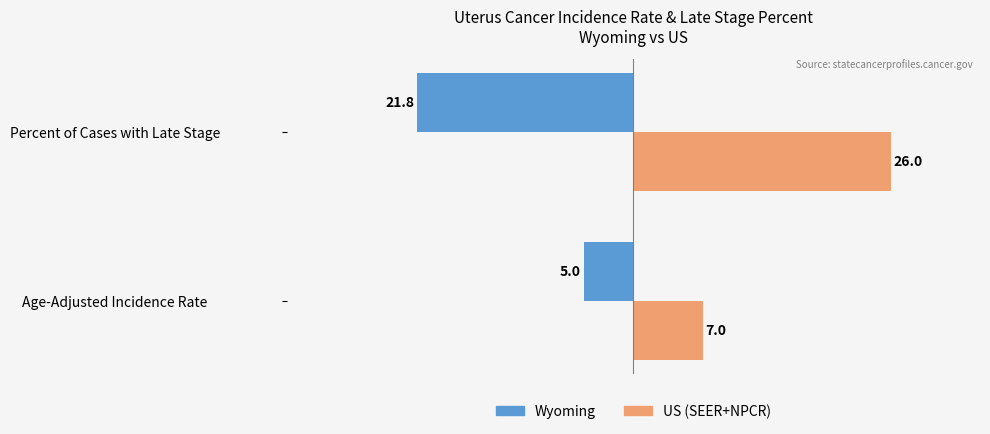

The US (SEER+NPCR) series shows 3.7 at Age-Adjusted Incidence Rate. True or false?

False